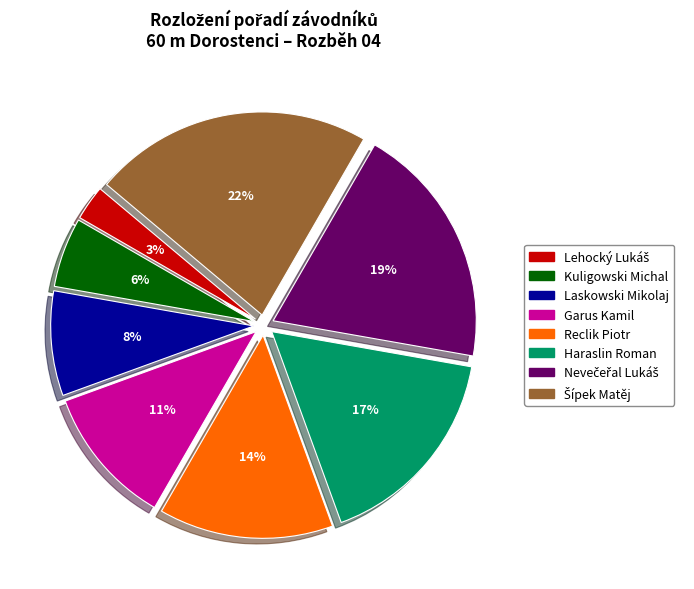

True or false: Reclik Piotr accounts for 23% of the total.

False